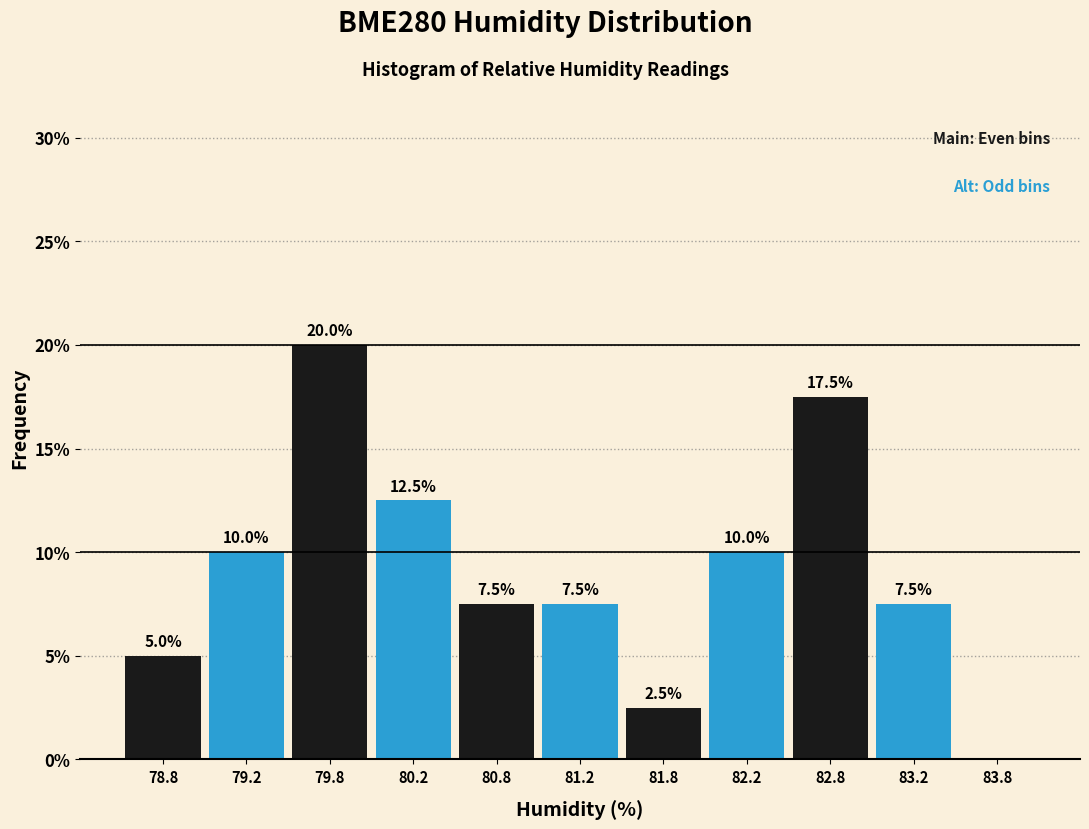

Over which range of the x-axis is the bar tallest?

79.5 to 80.0